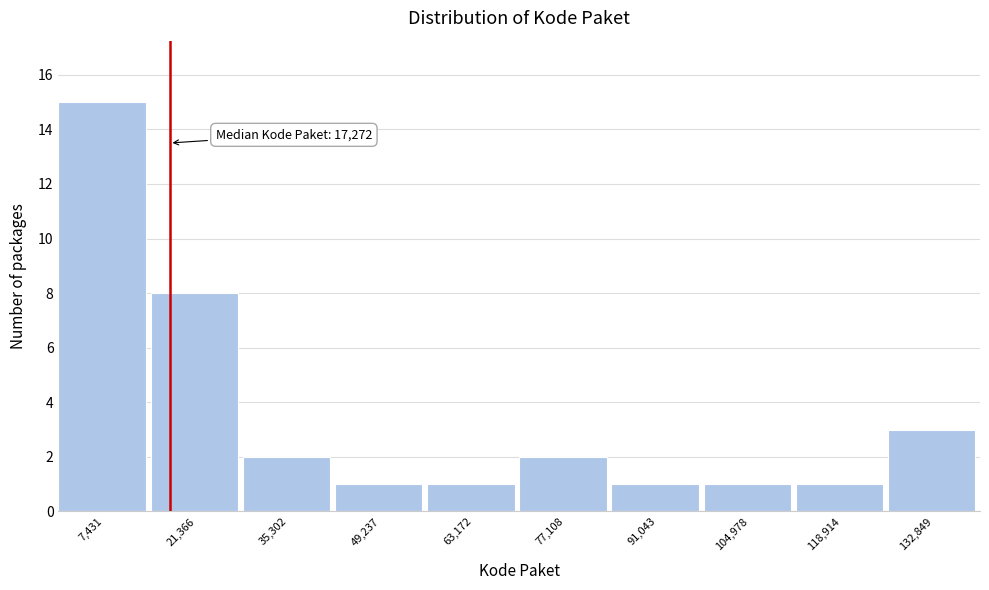

Over which range of the x-axis is the bar tallest?

0 to 14000